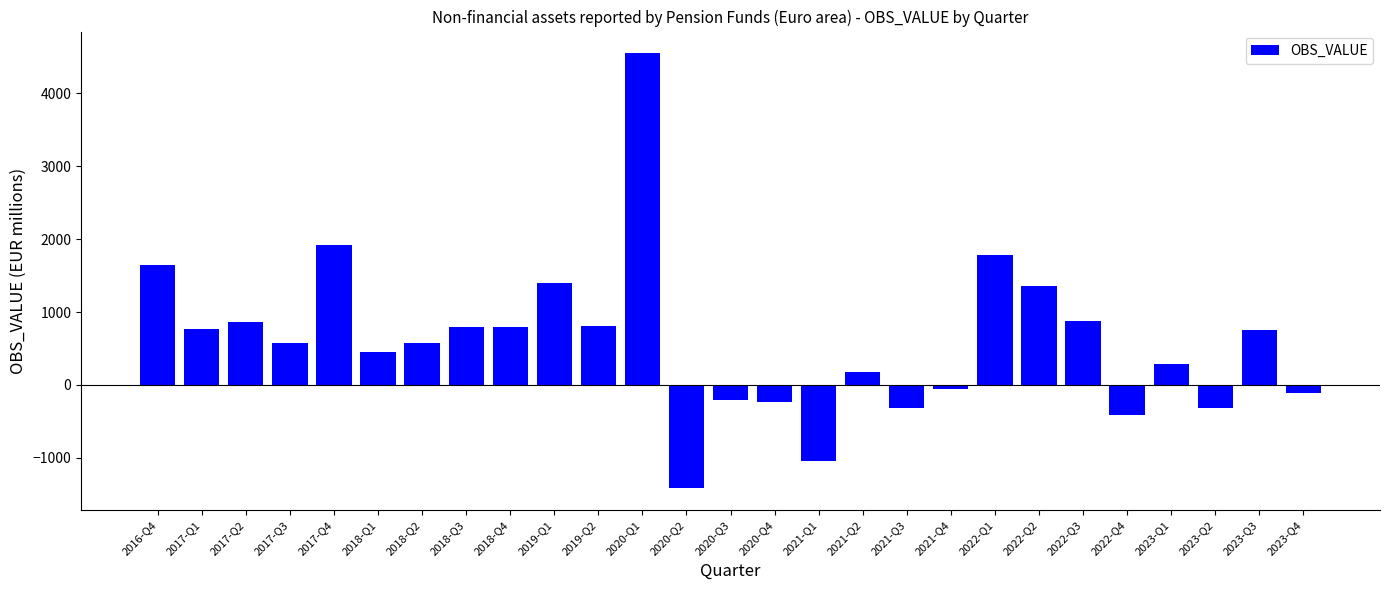

What is the difference between the values at 2021-Q4 and 2017-Q3?

628.2